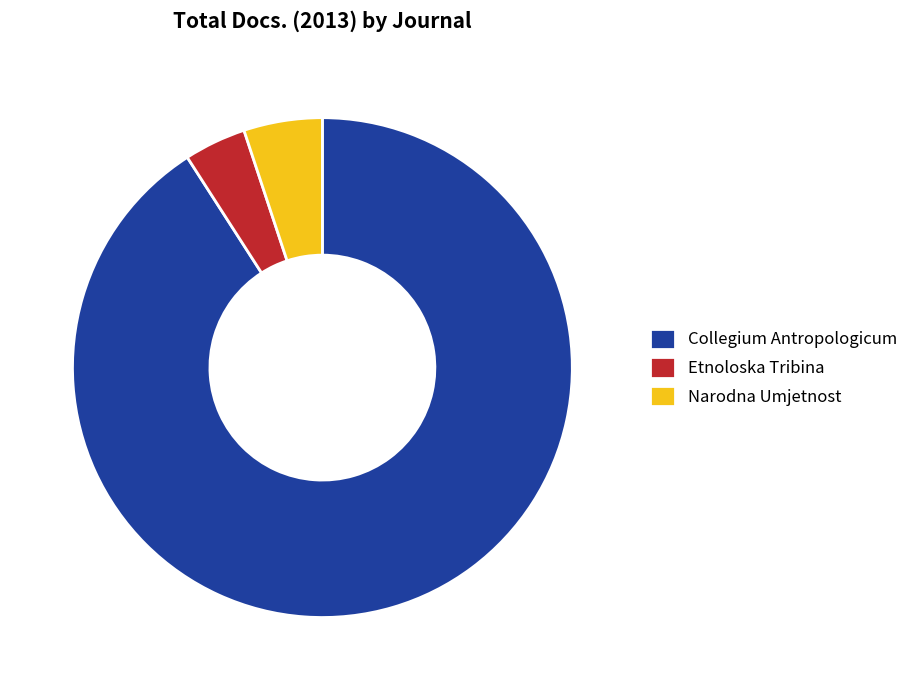

Which has a higher value, Collegium Antropologicum or Narodna Umjetnost?

Collegium Antropologicum